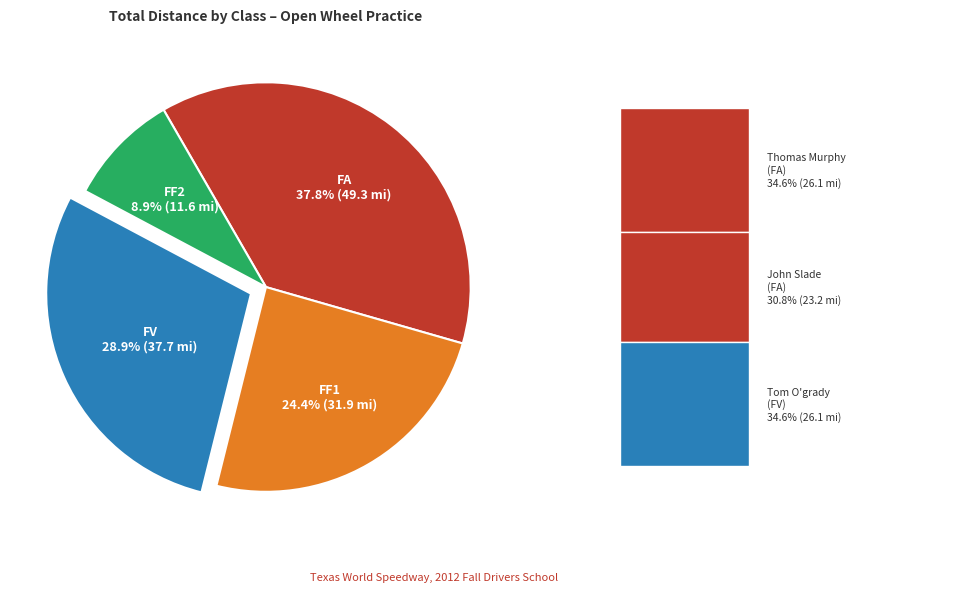

Is there any slice that represents more than half of the pie?

No